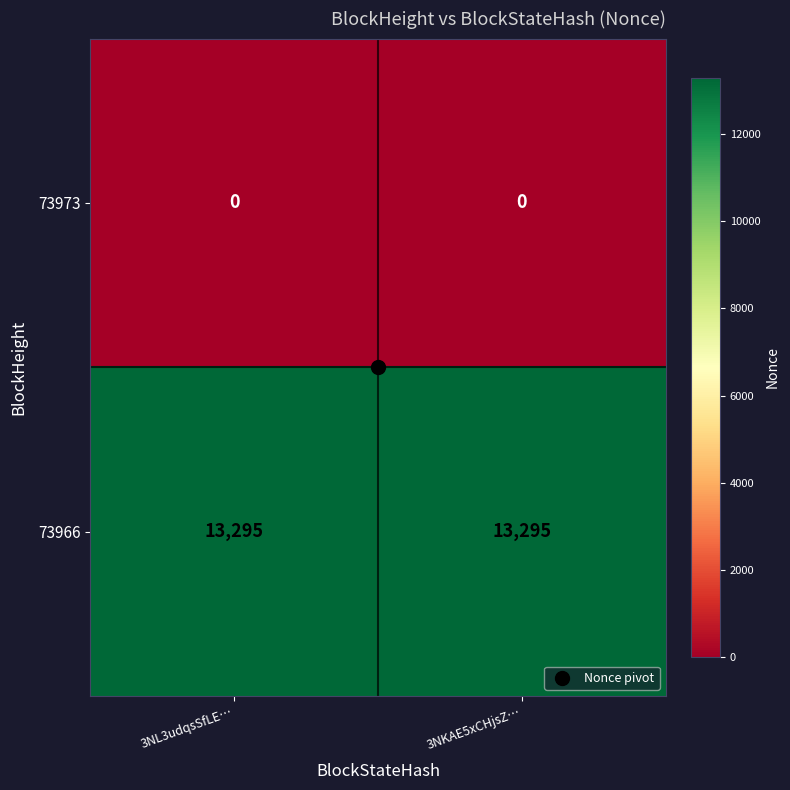

Rank the series at 3NL3udqsSfLE… from lowest to highest value.

73973, 73966